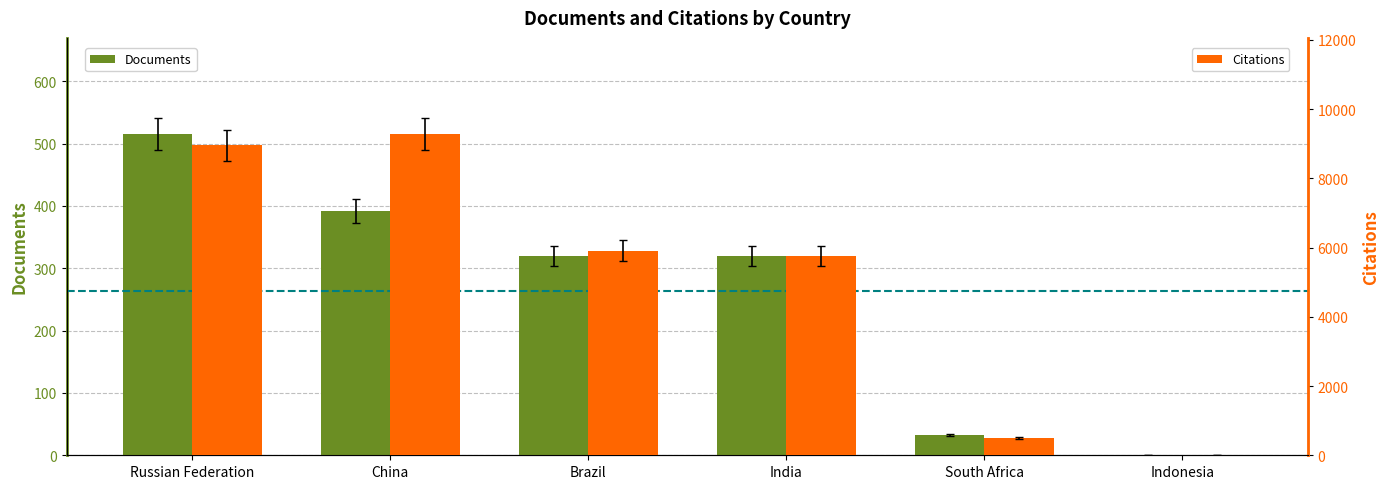

The Documents series shows 202 at India. True or false?

False